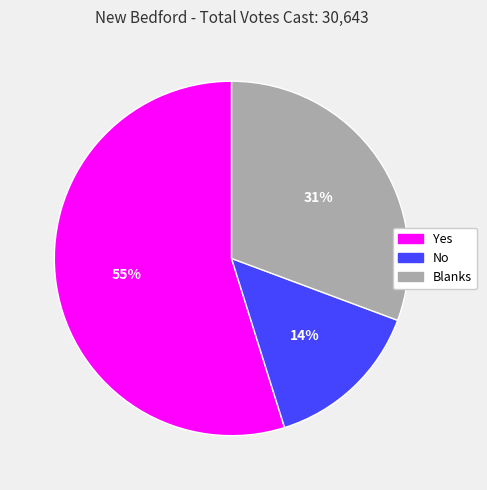

Rank the categories by value from lowest to highest.

No, Blanks, Yes